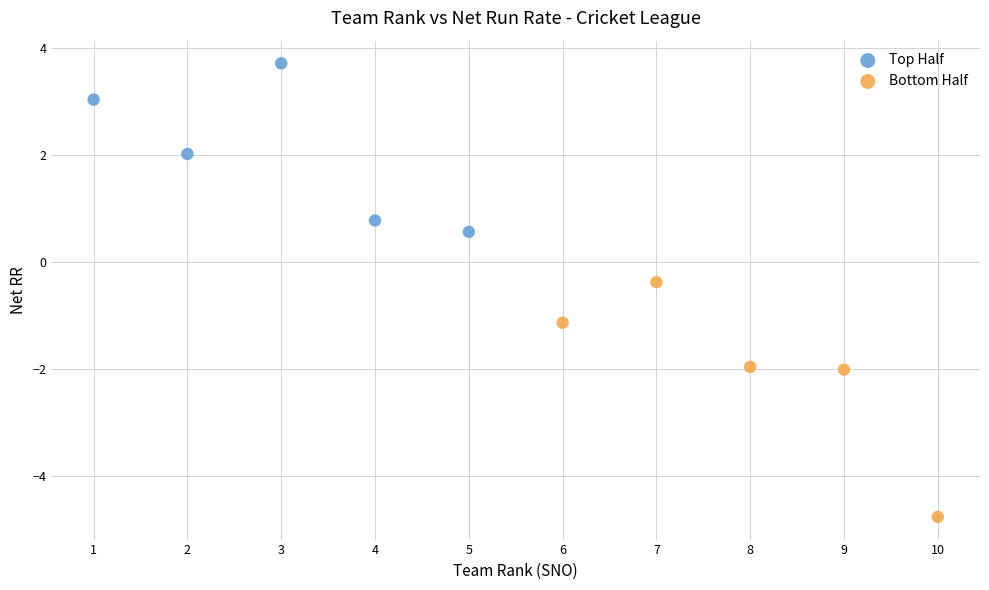

What are all the series names shown in the legend?

Top Half, Bottom Half